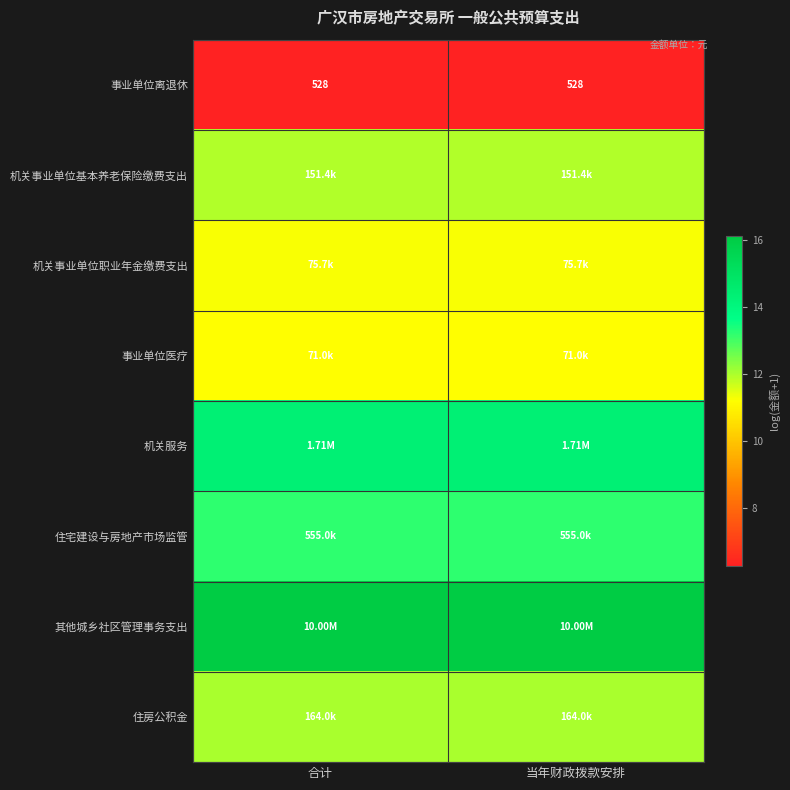

Count the number of data series in this chart.

8